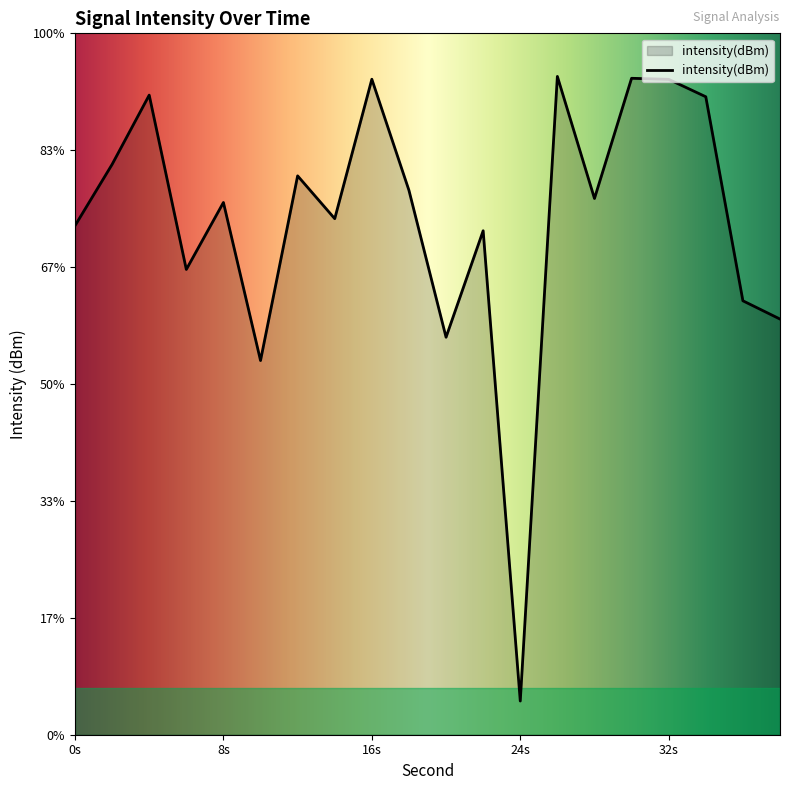

Does the chart display data point markers on the line(s)?

No